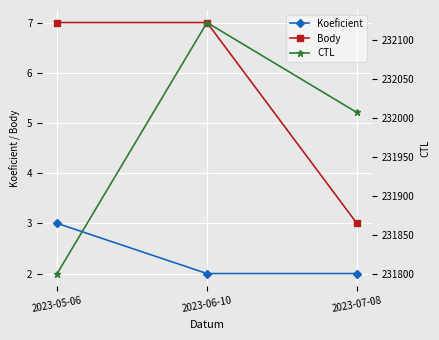

Is it true that CTL equals 232122 at 2023-06-10?

True